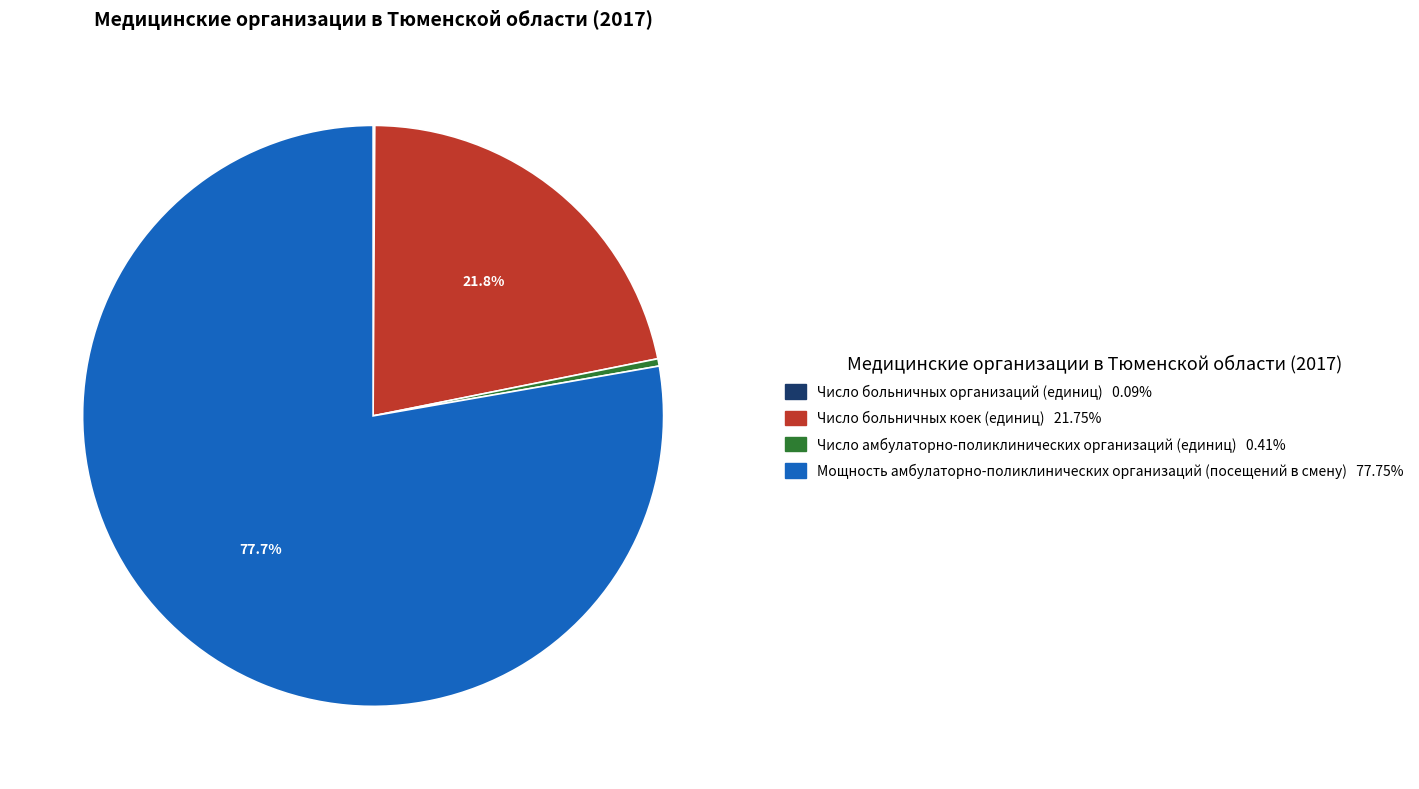

The Число амбулаторно-поликлинических организаций (единиц) slice represents 8% of the pie. True or false?

False